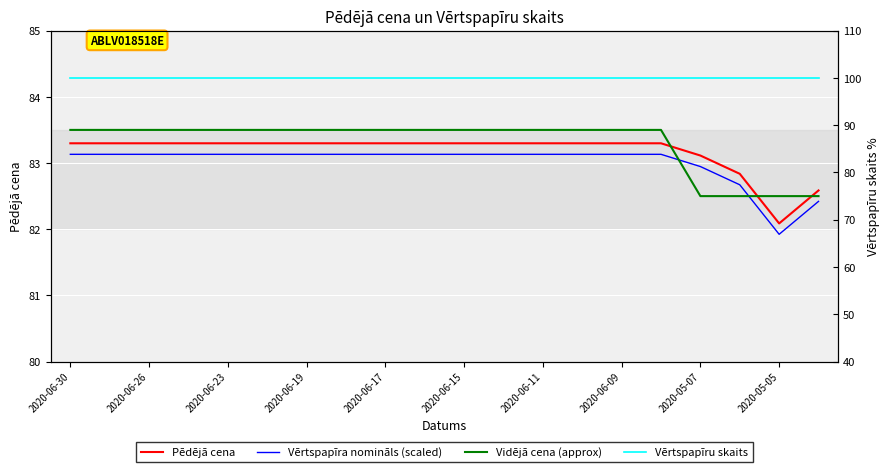

Reading left to right, extract all data points from this chart.

Pēdējā cena: 83.3	83.3	83.3	83.3	83.3	83.3	83.3	83.3	83.3	83.3	83.3	83.3	83.3	83.3	83.3	83.3	83.1	82.8	82.1	82.6
Vērtspapīra nomināls (scaled): 83.1	83.1	83.1	83.1	83.1	83.1	83.1	83.1	83.1	83.1	83.1	83.1	83.1	83.1	83.1	83.1	82.9	82.7	81.9	82.4
Vidējā cena (approx): 83.5	83.5	83.5	83.5	83.5	83.5	83.5	83.5	83.5	83.5	83.5	83.5	83.5	83.5	83.5	83.5	82.5	82.5	82.5	82.5
Vērtspapīru skaits: 100.0	100.0	100.0	100.0	100.0	100.0	100.0	100.0	100.0	100.0	100.0	100.0	100.0	100.0	100.0	100.0	100.0	100.0	100.0	100.0